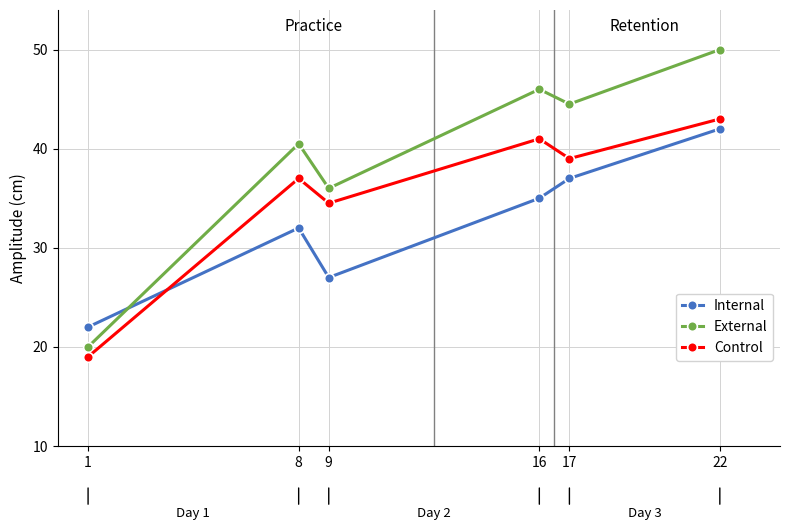

Is this an area chart (filled region under the line)?

No